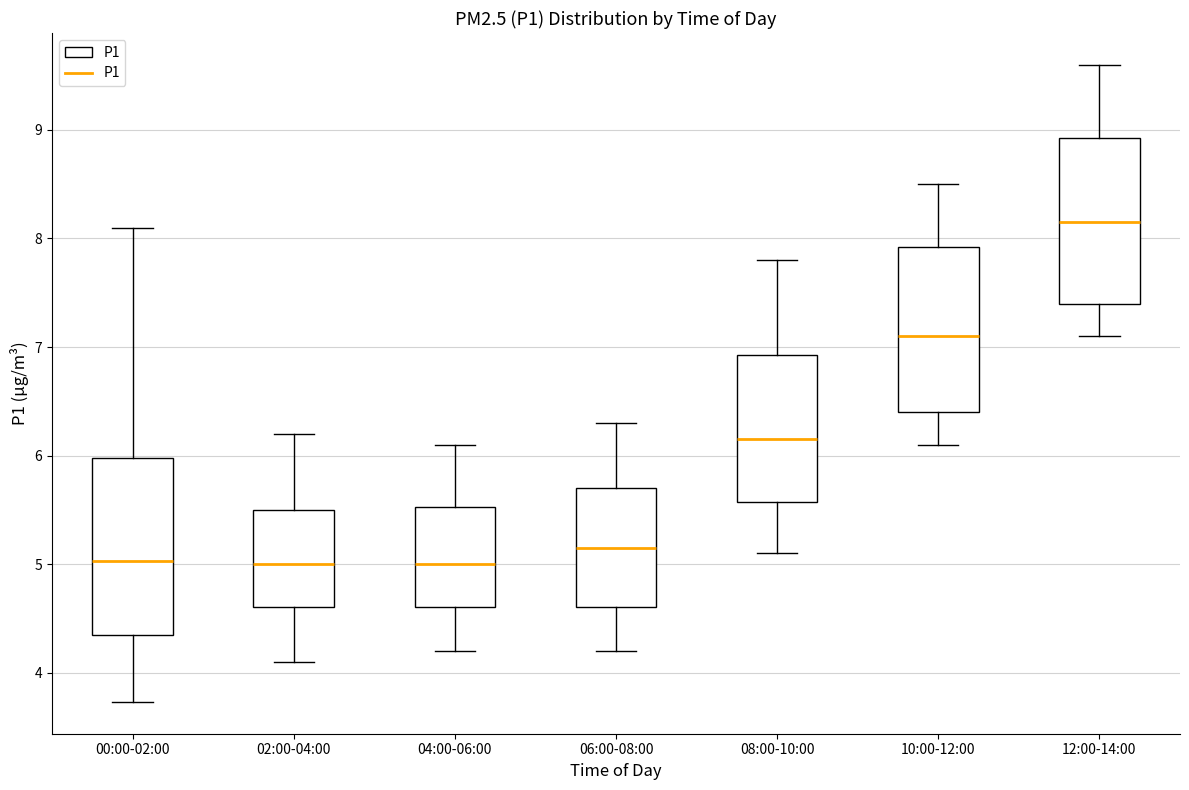

Reading left to right, read every box against the y-axis: the position of its median line, the range the box covers, and the ends of its whiskers. The values are not printed on the chart, so give them approximately, as read against the axis.

00:00-02:00: median 5.0, box 4.3 to 6.0, whiskers 3.7 to 8.1
02:00-04:00: median 5.0, box 4.6 to 5.5, whiskers 4.1 to 6.2
04:00-06:00: median 5.0, box 4.6 to 5.5, whiskers 4.2 to 6.1
06:00-08:00: median 5.2, box 4.6 to 5.7, whiskers 4.2 to 6.3
08:00-10:00: median 6.2, box 5.6 to 6.9, whiskers 5.1 to 7.8
10:00-12:00: median 7.1, box 6.4 to 7.9, whiskers 6.1 to 8.5
12:00-14:00: median 8.2, box 7.4 to 8.9, whiskers 7.1 to 9.6